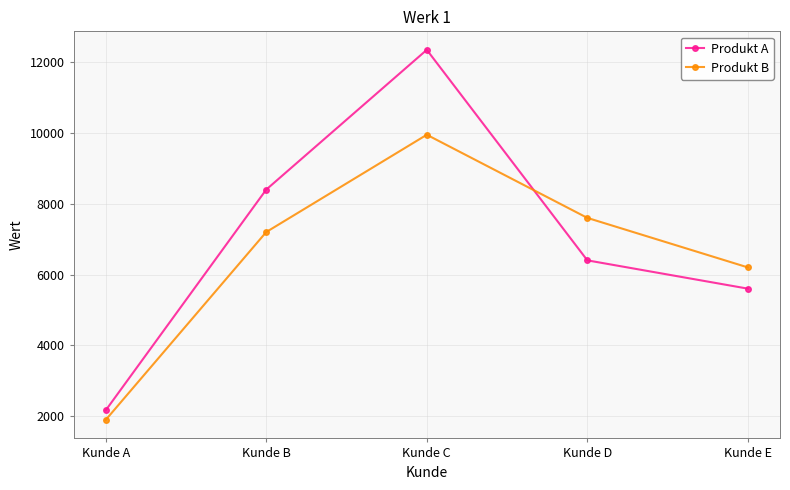

How many values in the Produkt A series are below 6400?

2